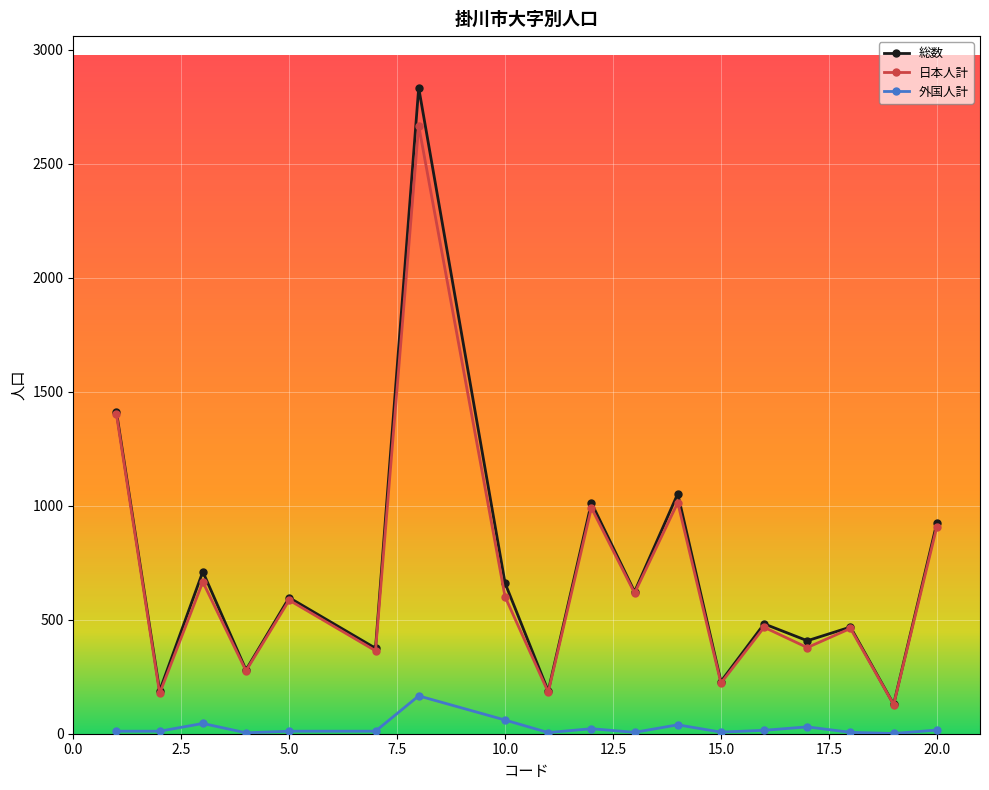

True or false: 外国人計 and 総数 cross at least once.

False